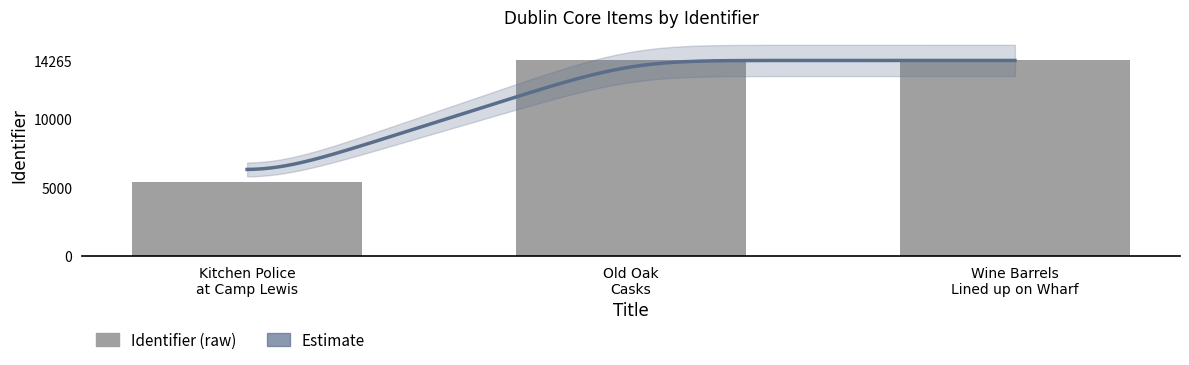

The chart shows a value of 14264 at Old Oak Casks. True or false?

True